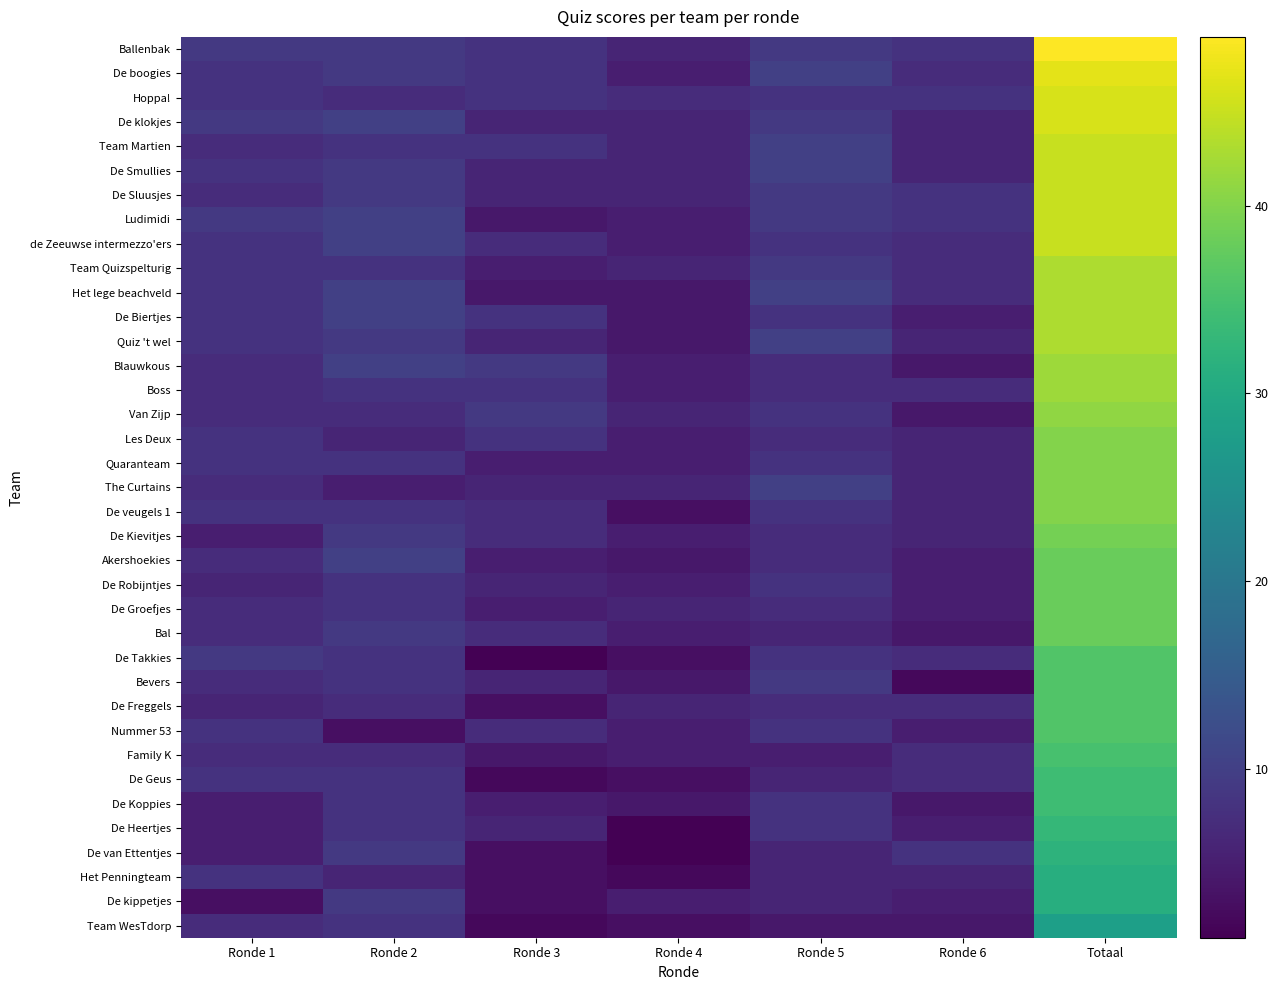

What is the total value across all series at Ronde 4?

172